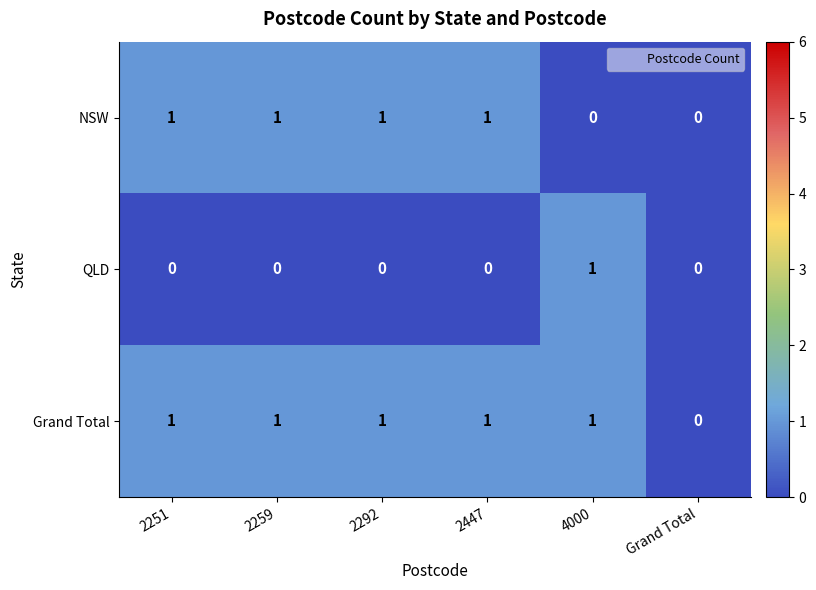

The Grand Total series shows 0 at 2447. True or false?

False